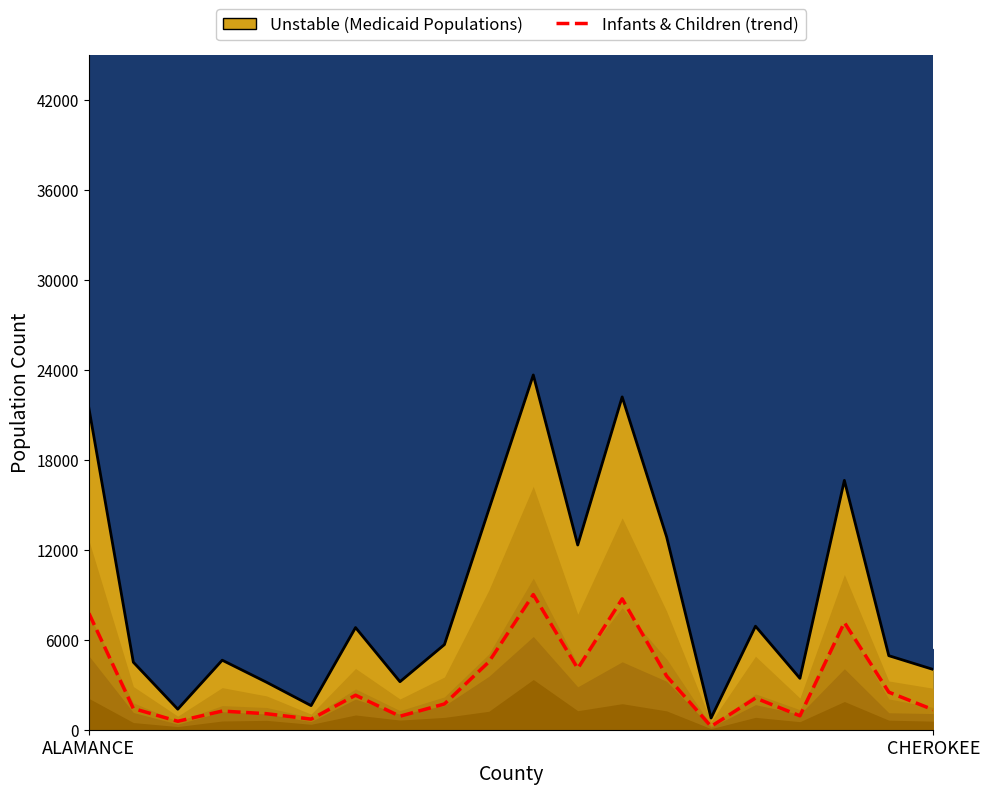

How many interior local peaks (higher than both neighbors) does the data have?

6